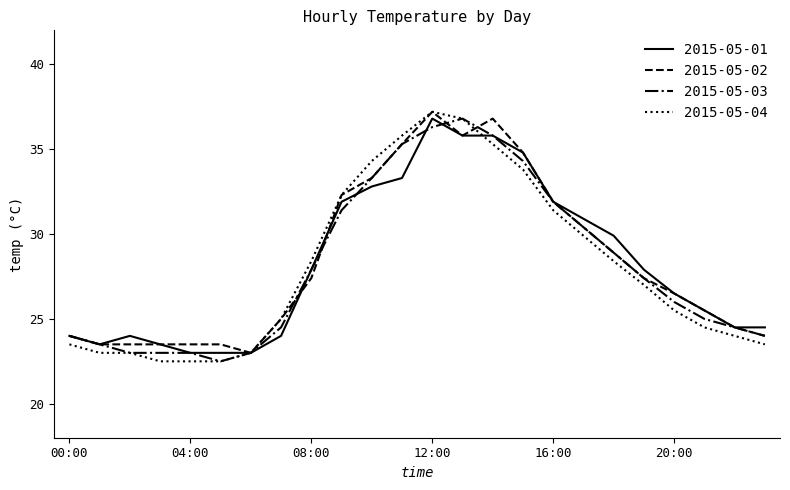

What is the minimum value shown in the chart?

22.5